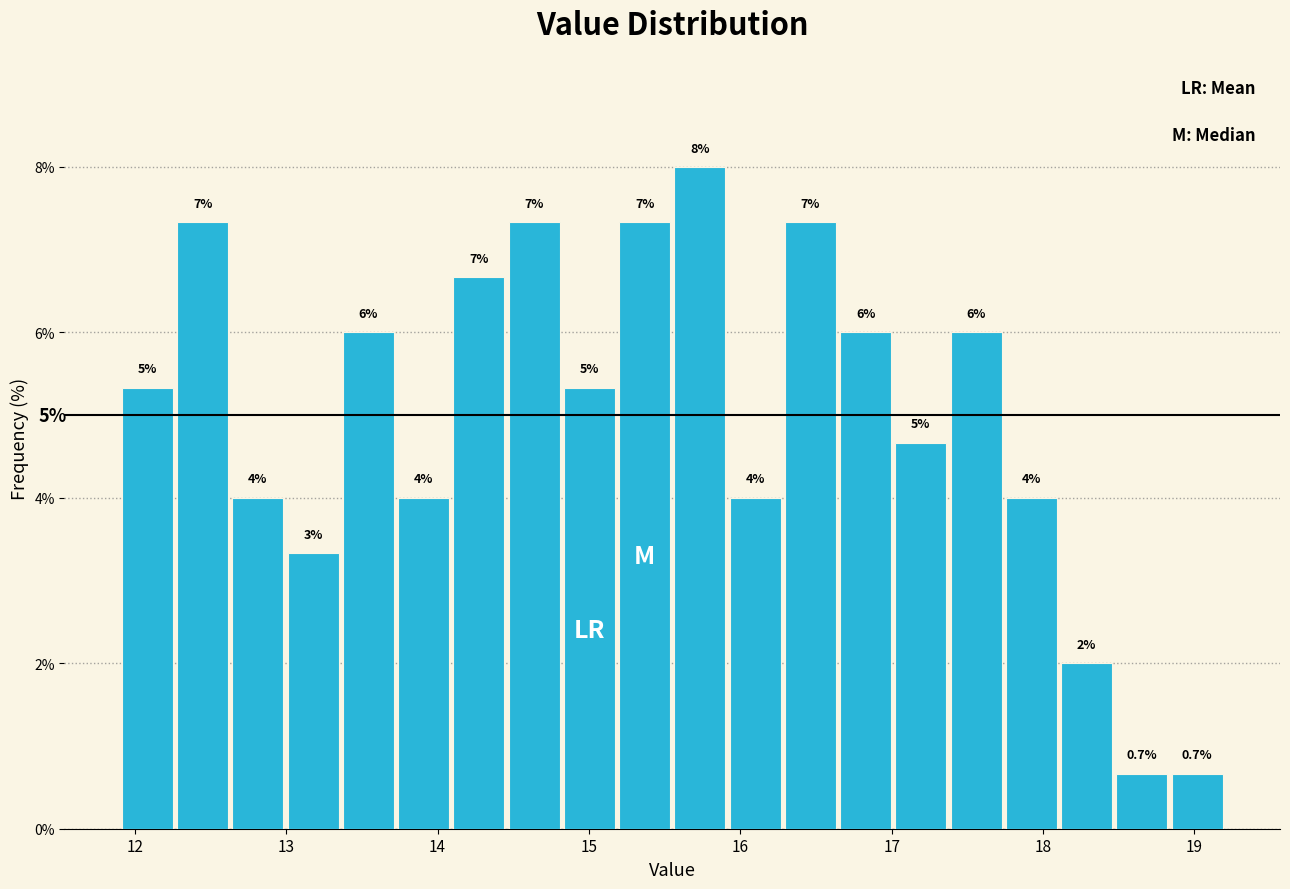

Around what value on the x-axis is the tallest bar? Give the approximate position of its centre, as read against the axis.

15.7